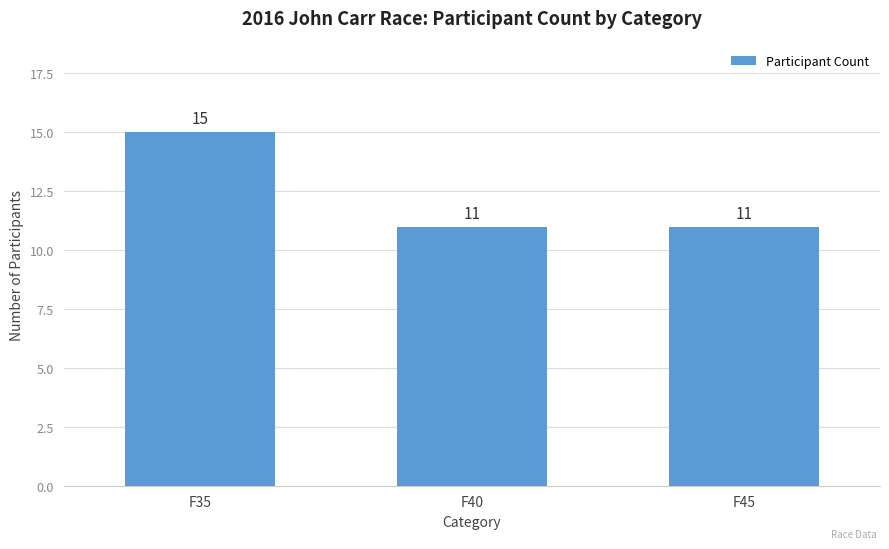

Is it true that the value at F35 is 15?

True